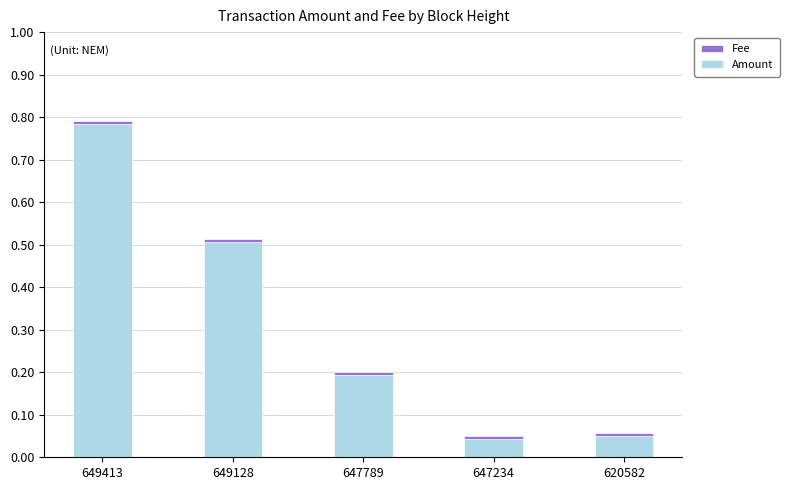

The Amount series shows 0.5 at 649128. True or false?

True